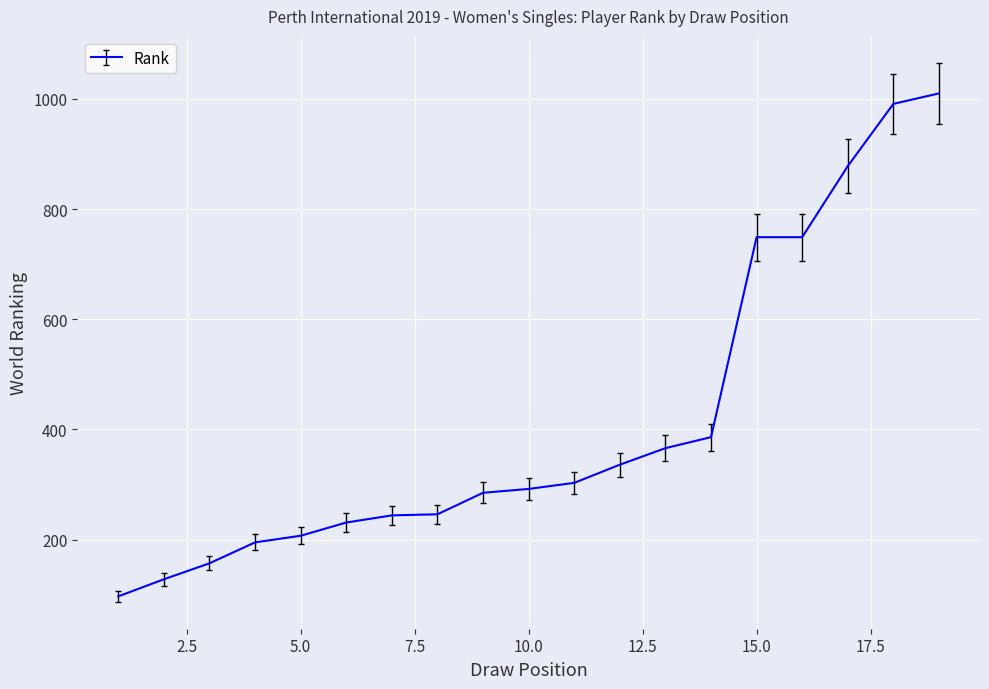

What is the difference between the maximum and minimum values?

913